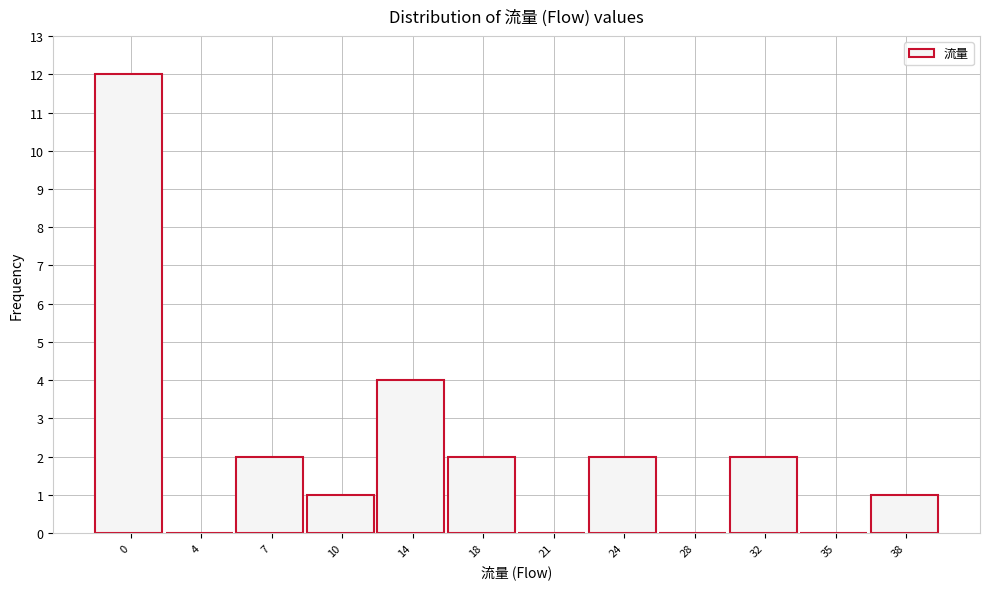

Reading left to right, extract all data points from this chart.

0=12	4=0	7=2	10=1	14=4	18=2	21=0	24=2	28=0	32=2	35=0	38=1